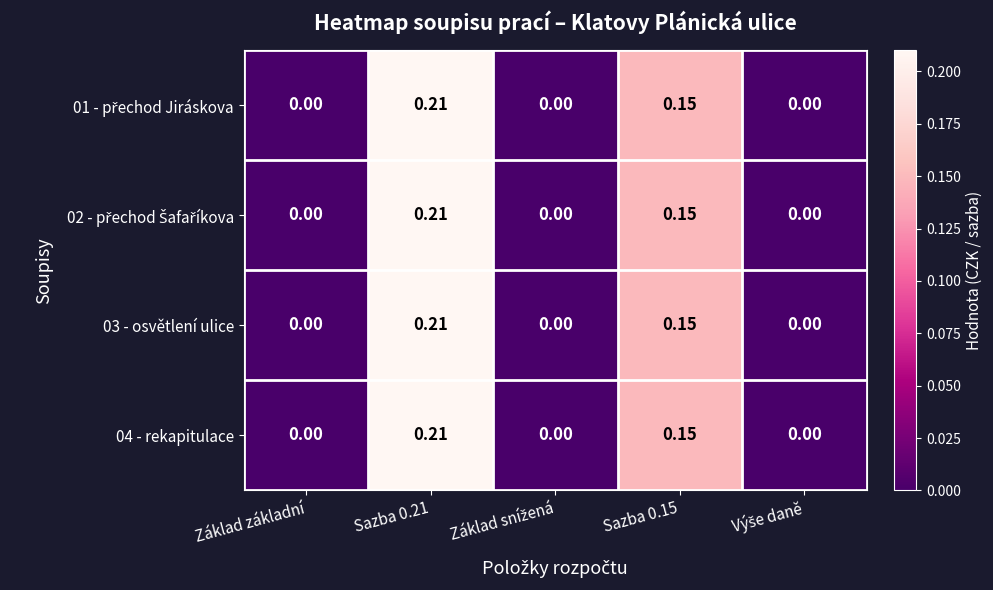

Count the number of data series in this chart.

4